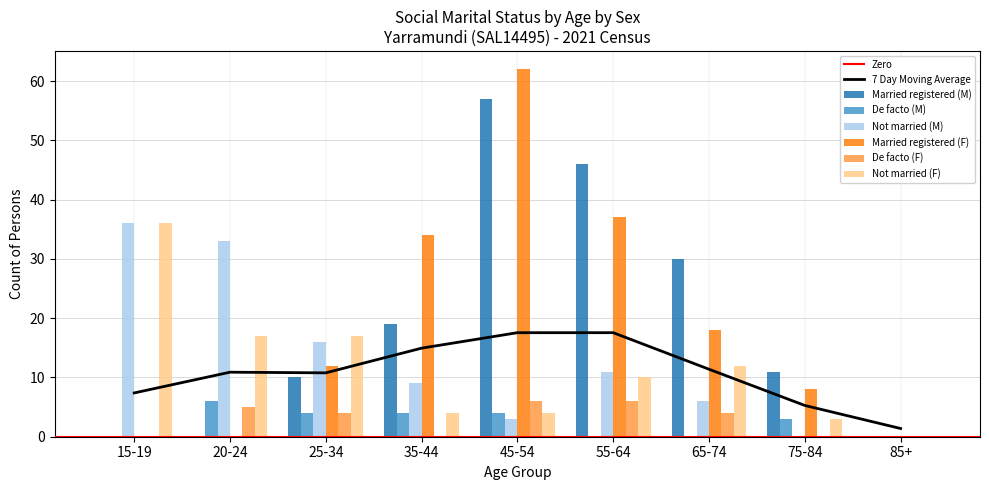

The value of De facto (M) at 65-74 is -3. True or false?

False